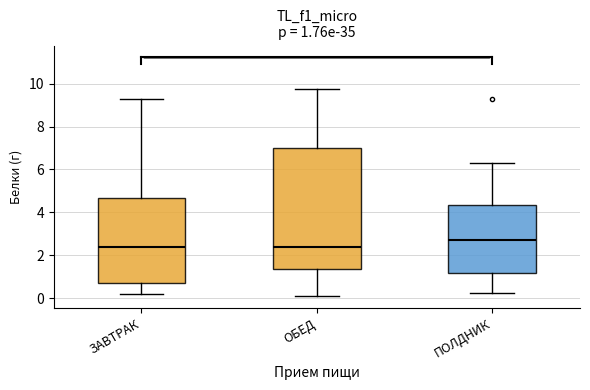

Comparing the boxes themselves (not the whiskers), which one is the tallest?

ОБЕД